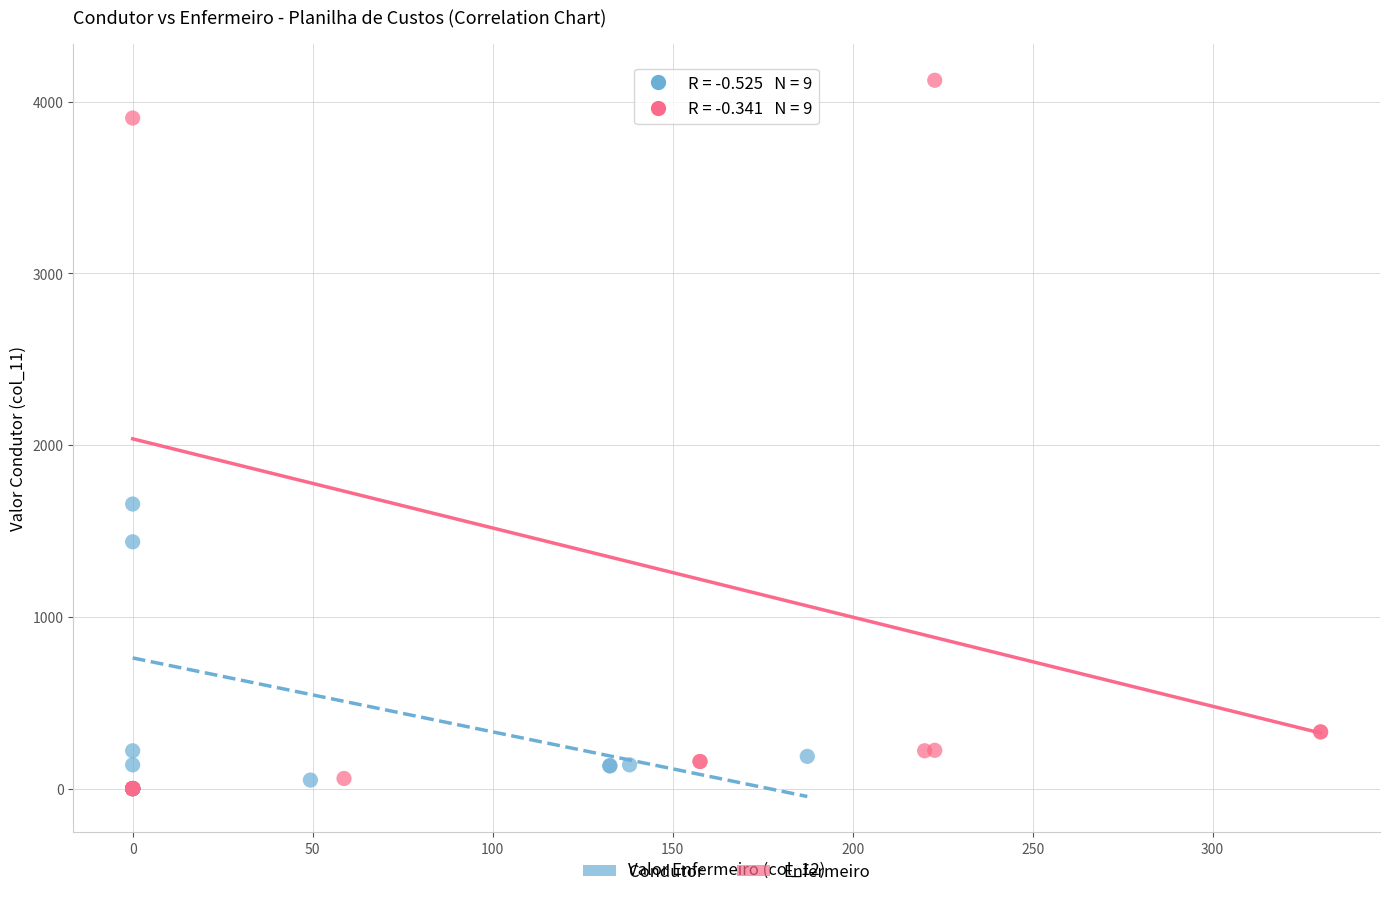

Which series has the largest Y range (max minus min)?

Enfermeiro